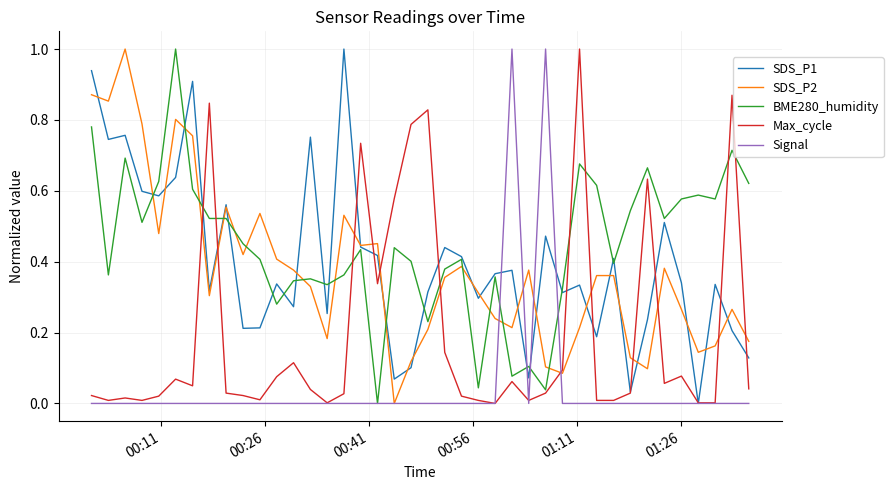

Which series has the largest total across all categories?

BME280_humidity